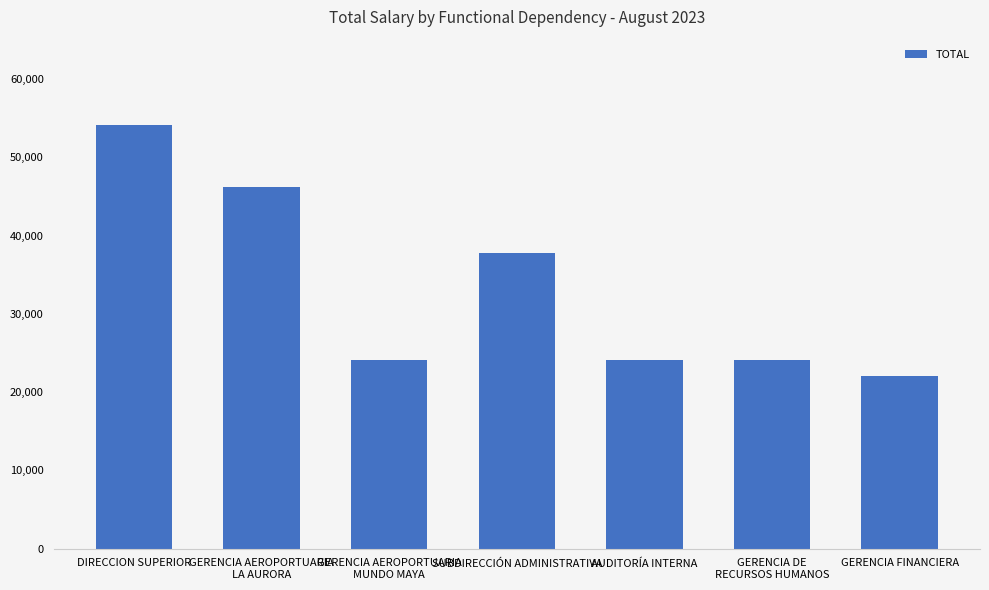

What is the change in value from GERENCIA AEROPORTUARIA
MUNDO MAYA to GERENCIA FINANCIERA?

-1950